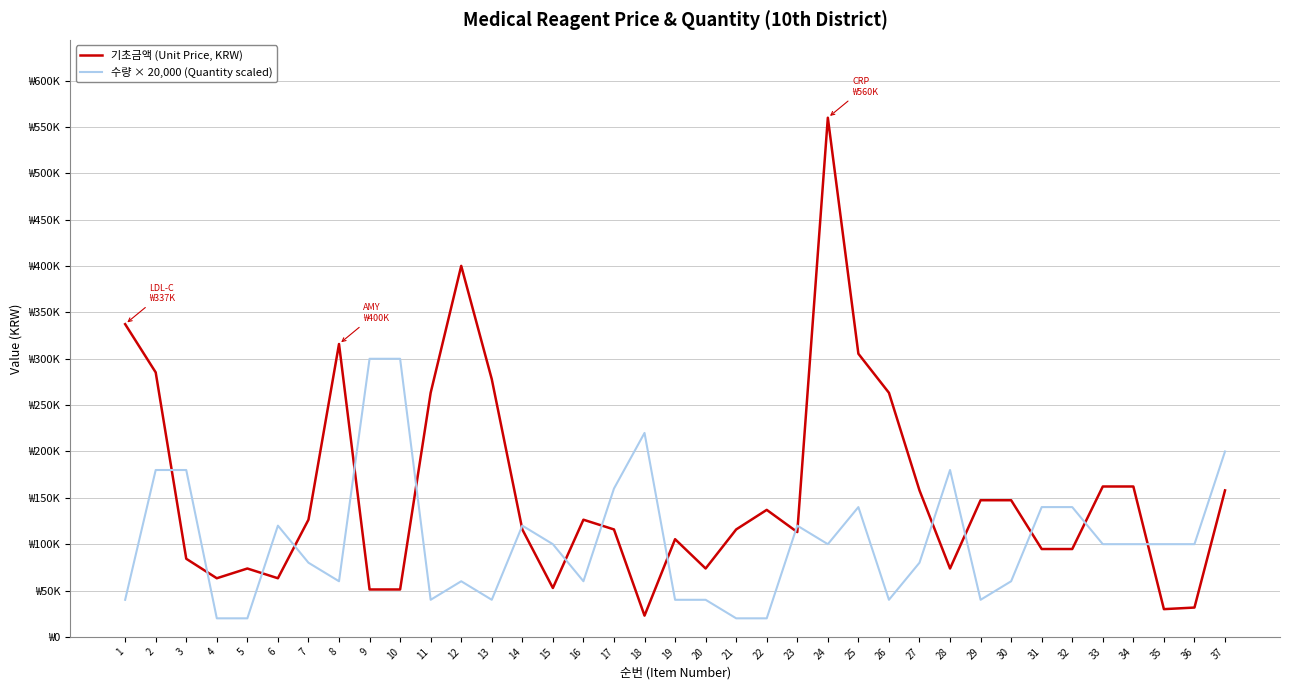

Is it true that 수량 × 20,000 (Quantity scaled) equals 167691 at 15?

False